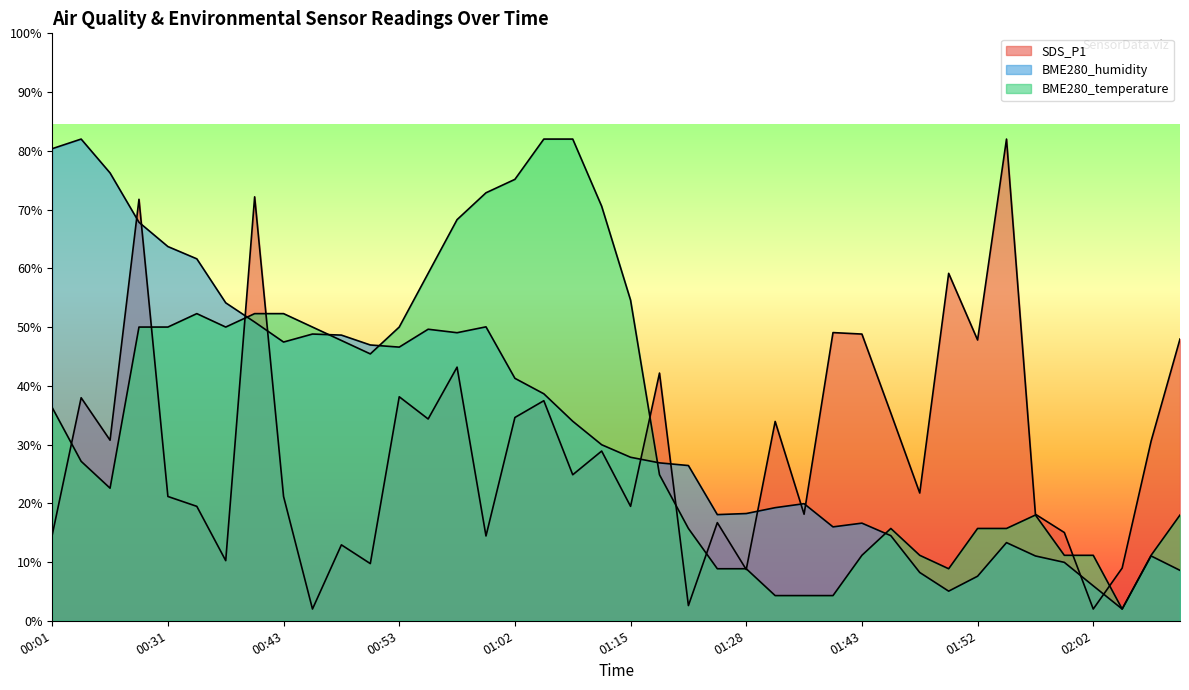

Is it true that BME280_temperature equals 18.1 at 02:00?

False